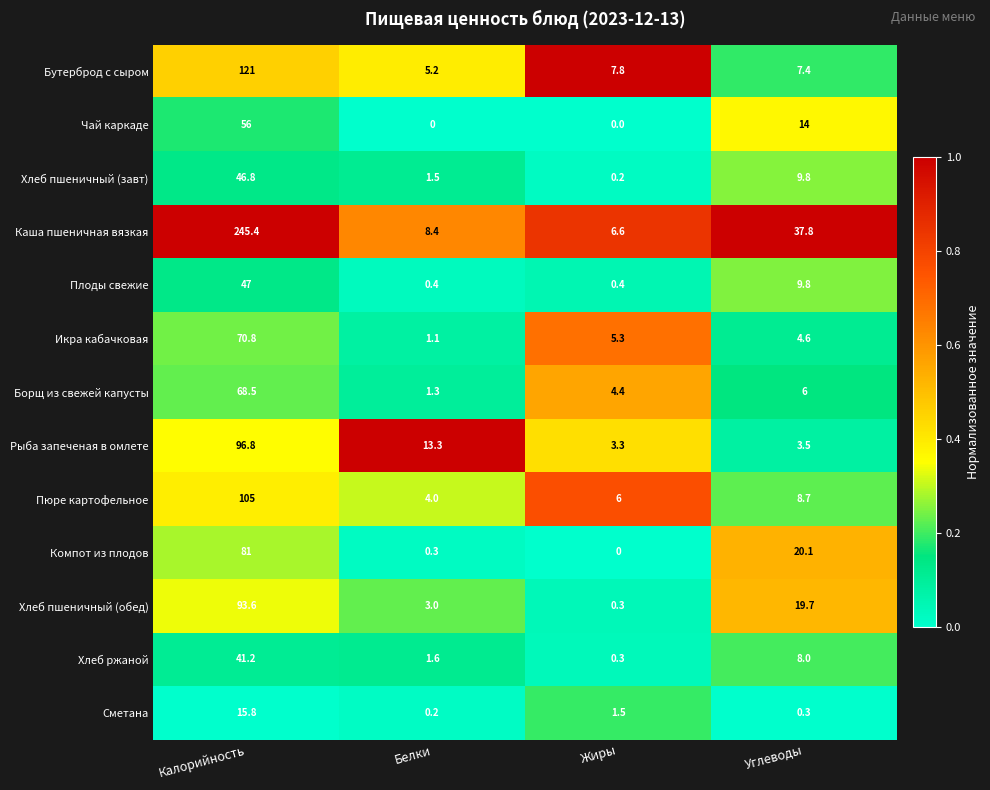

True or false: Икра кабачковая has a value of 70.8 at Калорийность.

True